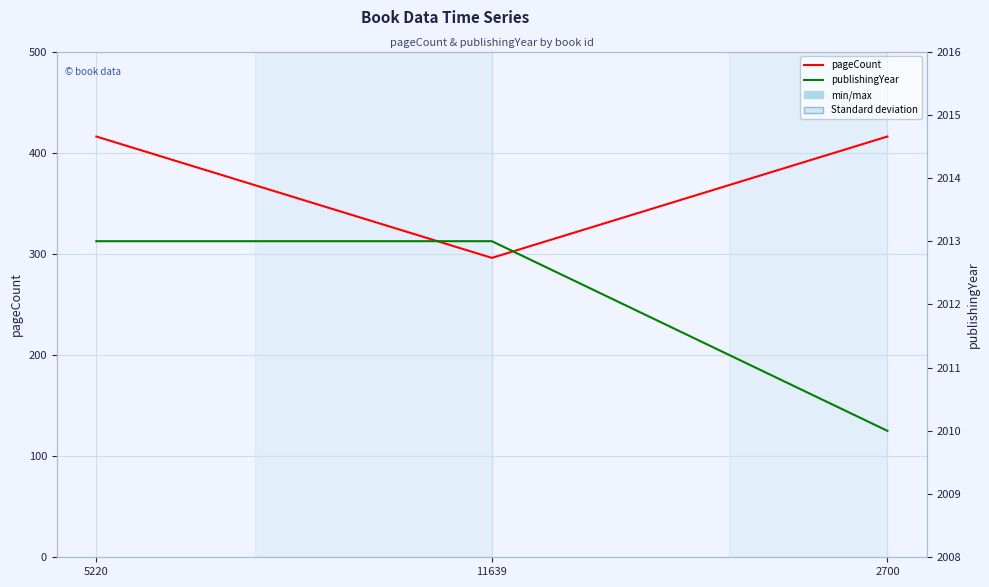

List the series in order of their peak value, highest first.

publishingYear, pageCount